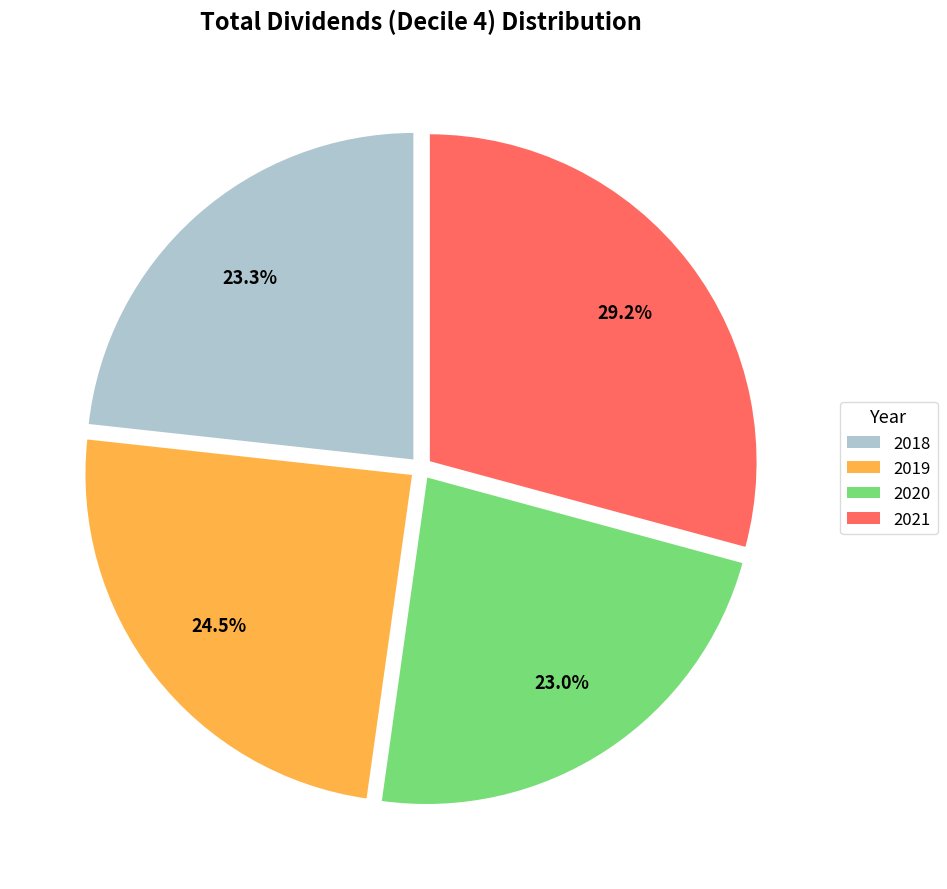

Is 2019 the majority of the pie?

No